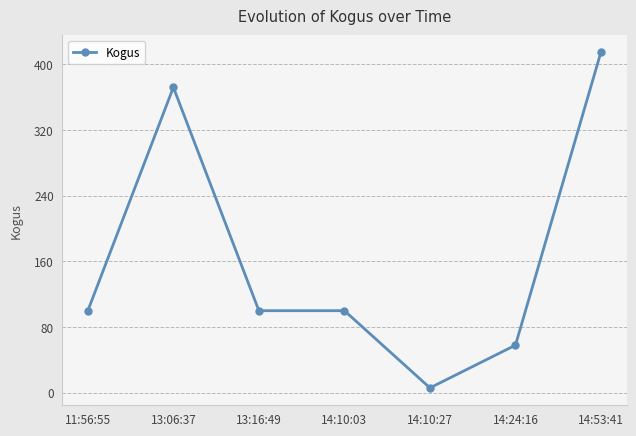

What is the sum of the values at 11:56:55 and 14:24:16?

158